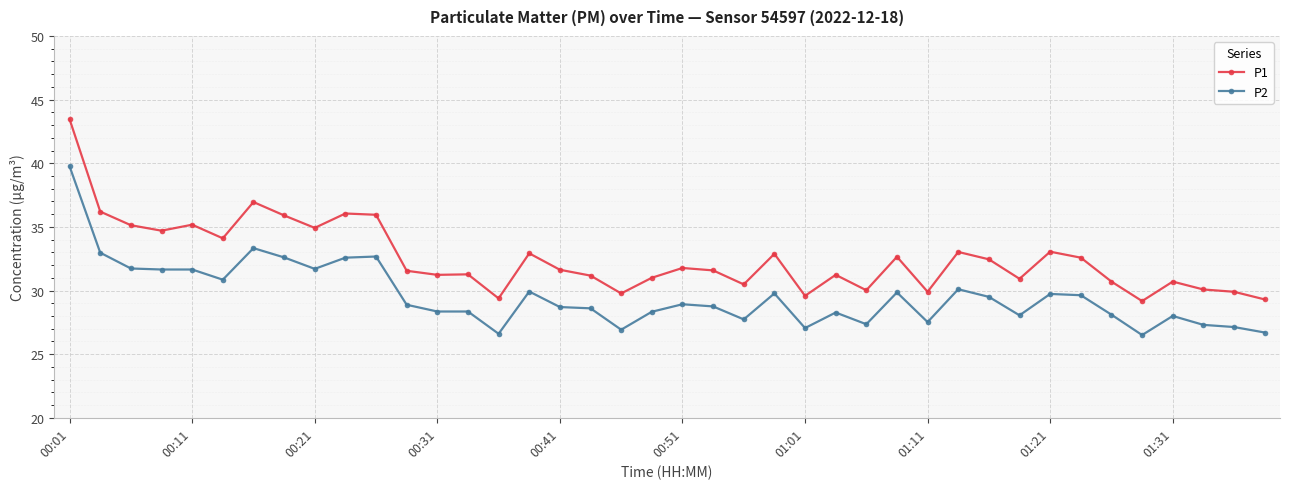

Which series has the largest total across all categories?

P1